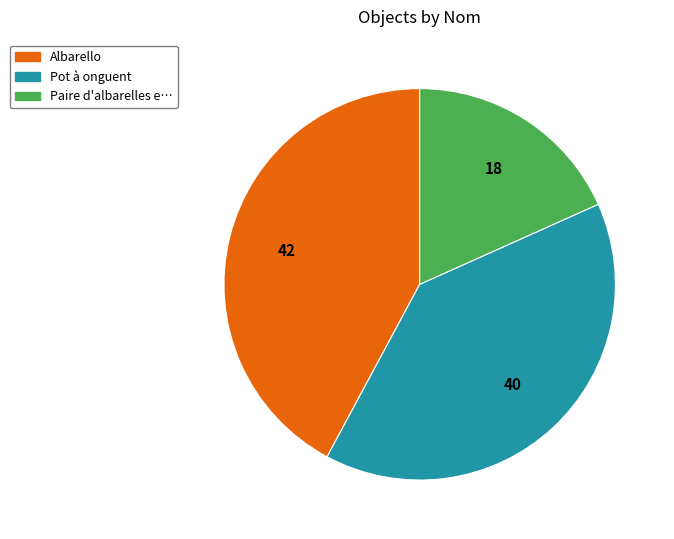

Is there any slice that represents more than half of the pie?

No